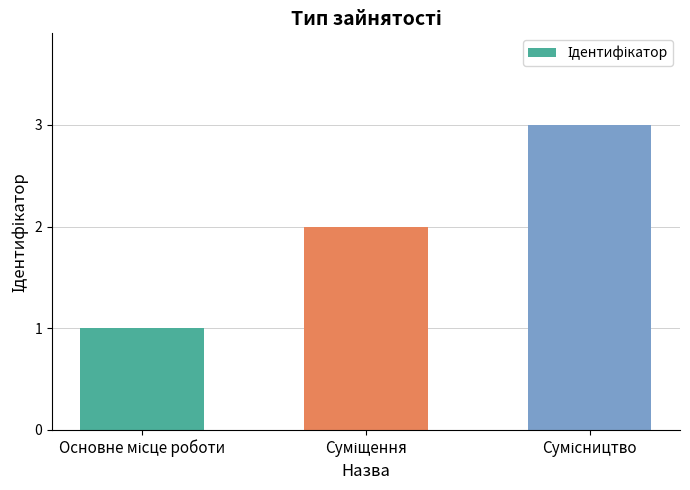

What is the average value?

2